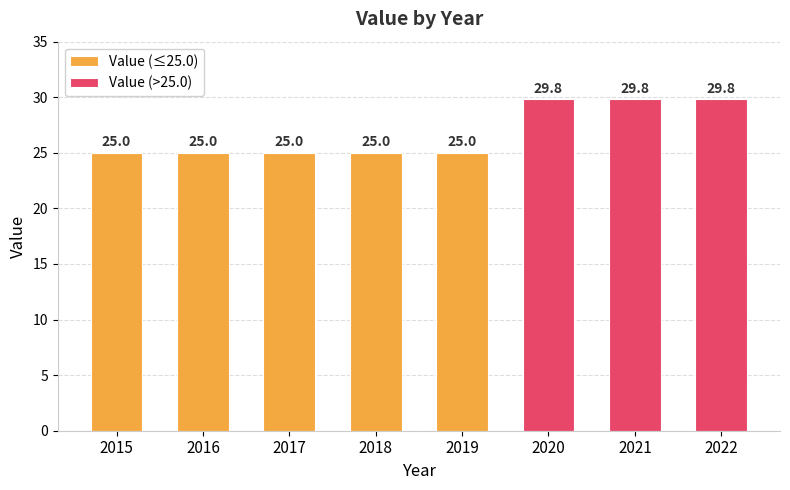

Rank the categories by value from highest to lowest.

2020, 2021, 2022, 2015, 2016, 2017, 2018, 2019